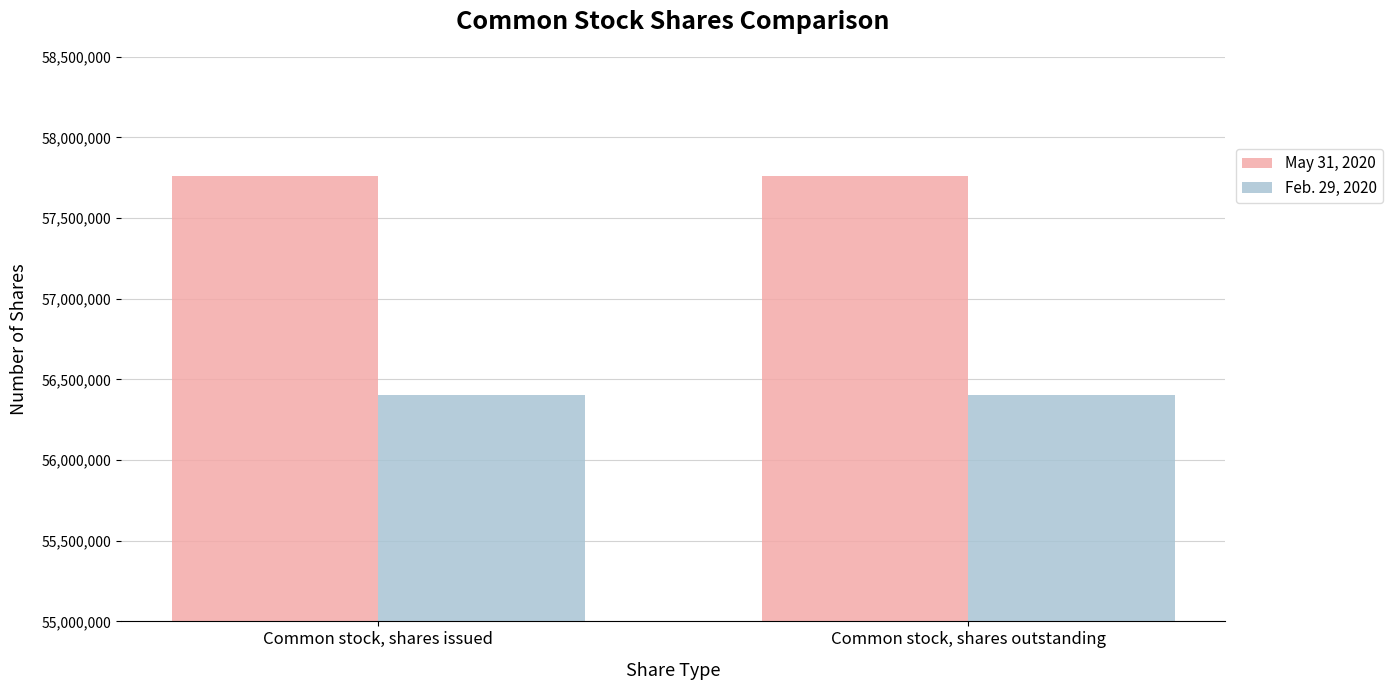

What is the total value across all series at Common stock, shares outstanding?

114160081